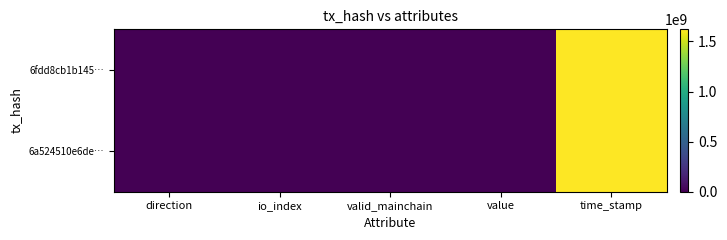

What is the minimum value shown in the chart?

-1.0